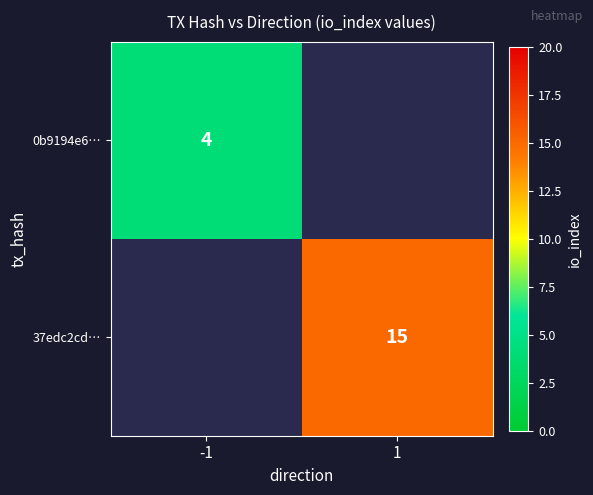

At how many categories does at least one series exceed 13?

1